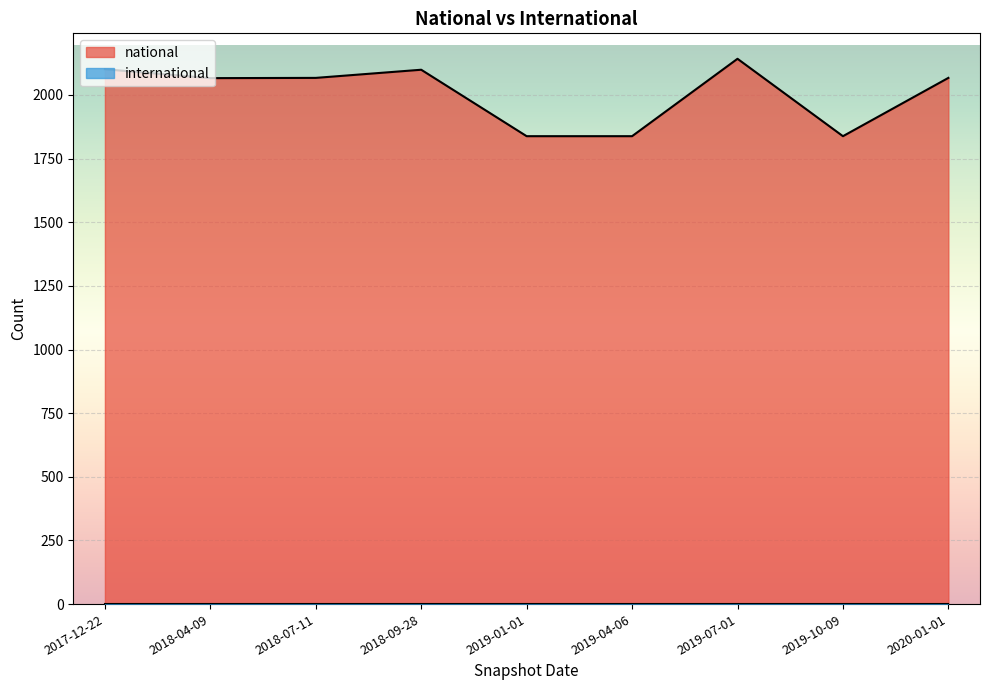

What is the label of the 9th point from the right?

2017-12-22